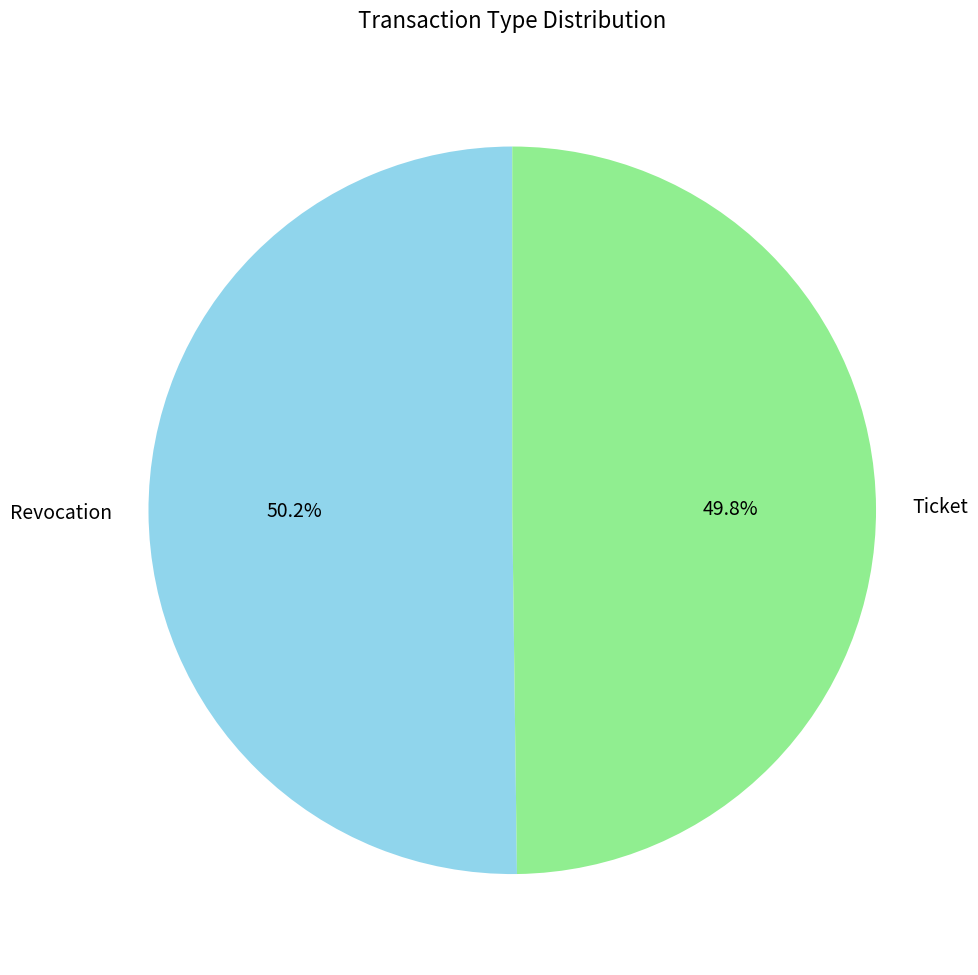

True or false: Revocation accounts for 57% of the total.

False